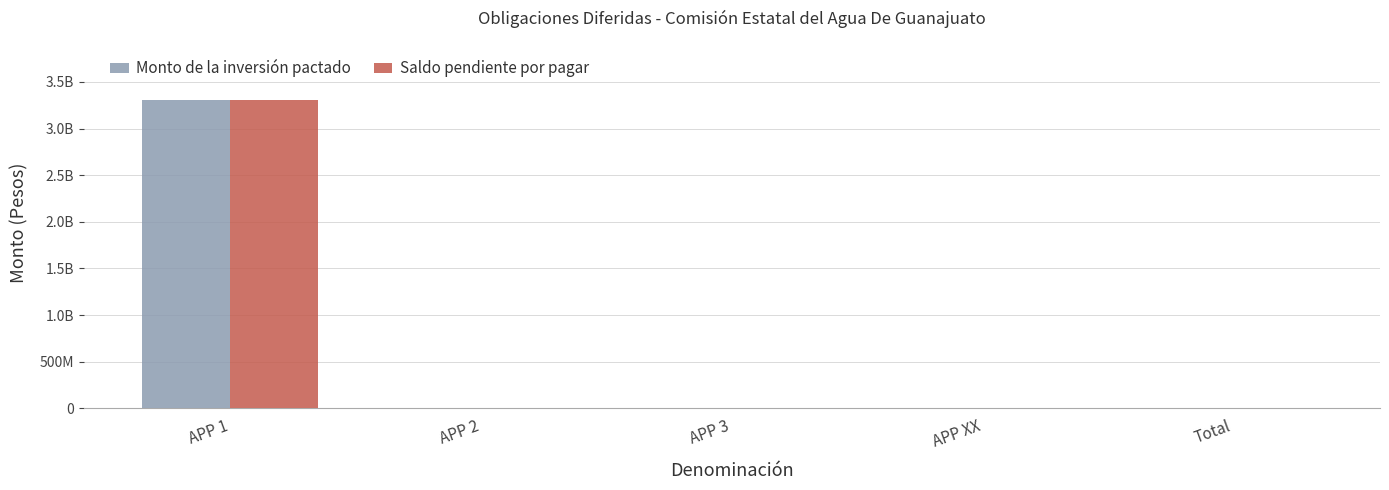

What are all the series names shown in the legend?

Monto de la inversión pactado, Saldo pendiente por pagar